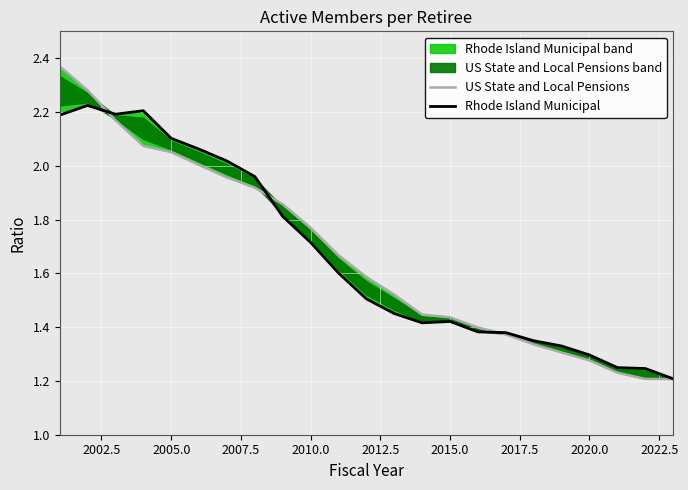

What is the spread (max minus min) of values at 2012.5?

0.1